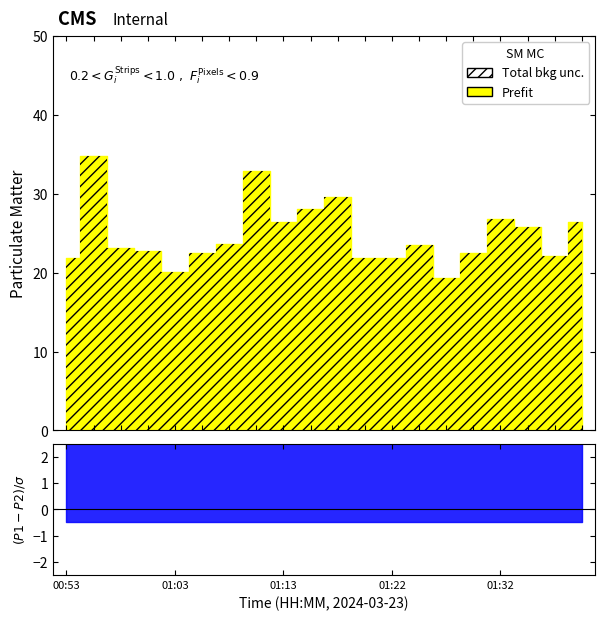

True or false: P2 and P1 intersect in this chart.

False